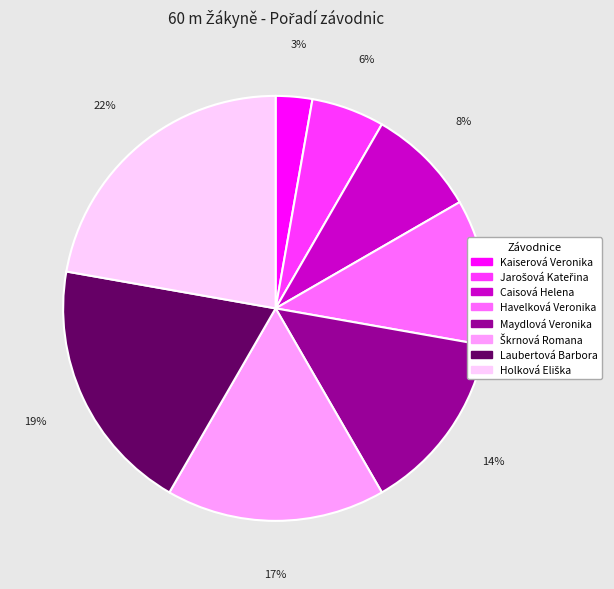

Does Maydlová Veronika represent more than half of the total?

No